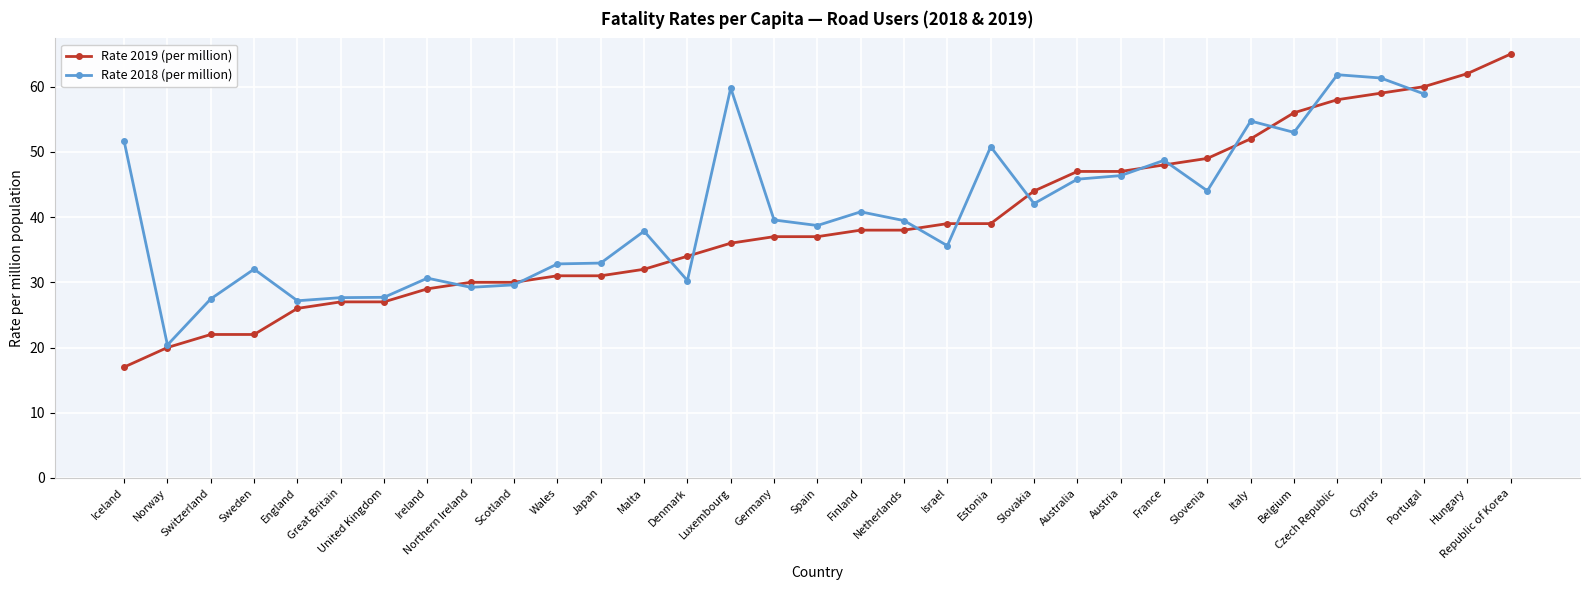

List the labels in order of value, smallest first.

Iceland, Norway, Switzerland, Sweden, England, Great Britain, United Kingdom, Ireland, Northern Ireland, Scotland, Wales, Japan, Malta, Denmark, Luxembourg, Germany, Spain, Finland, Netherlands, Israel, Estonia, Slovakia, Australia, Austria, France, Slovenia, Italy, Belgium, Czech Republic, Cyprus, Portugal, Hungary, Republic of Korea